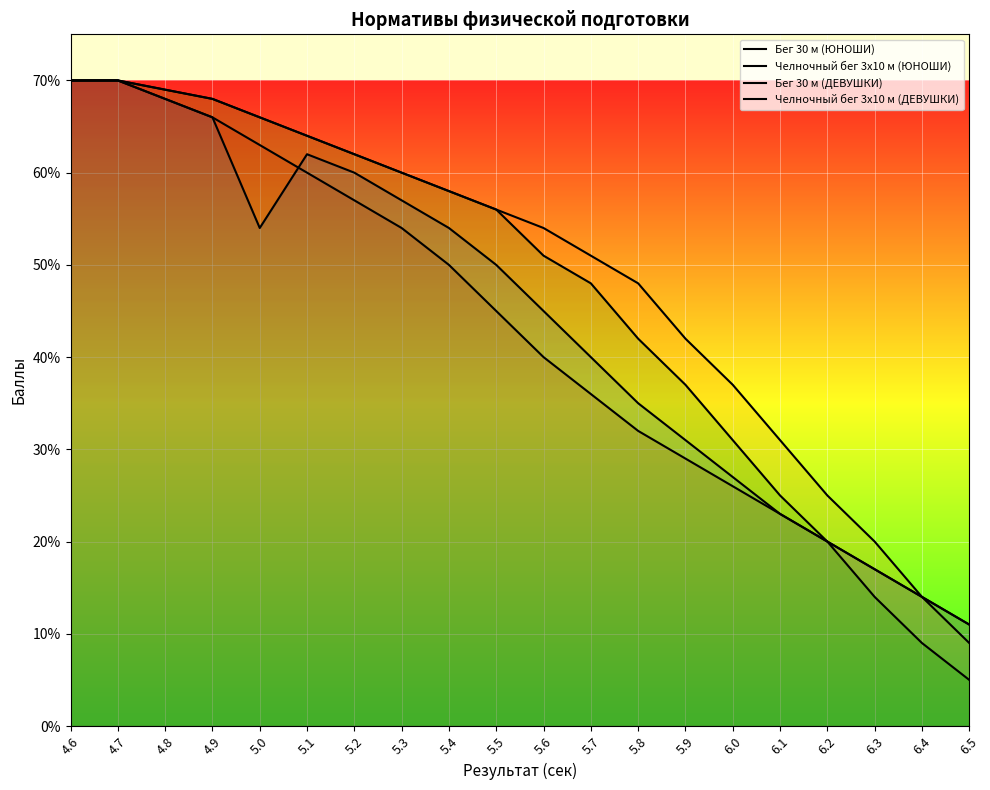

The value of Челночный бег 3x10 м (ДЕВУШКИ) at 4.7 is 70. True or false?

True